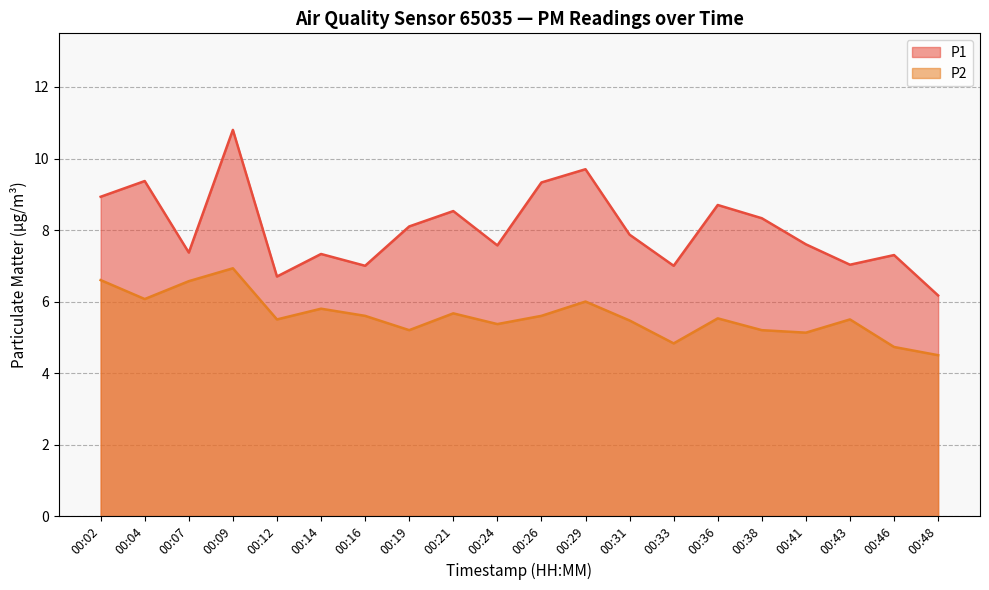

What is the total value across all series at 00:07?

13.9